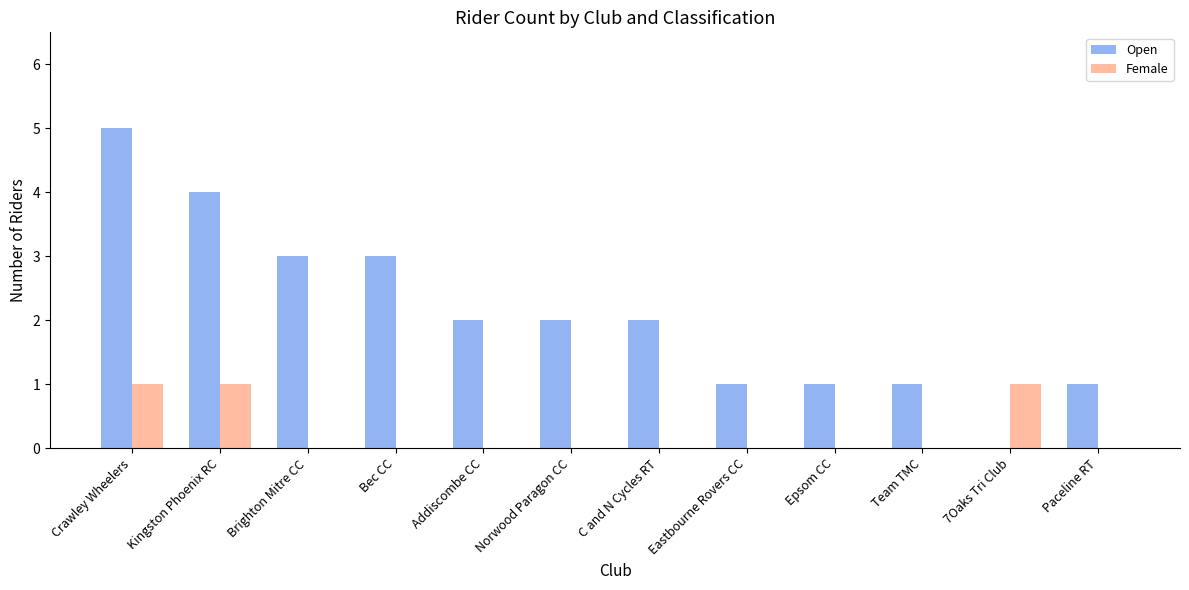

True or false: Open has a value of 2 at Addiscombe CC.

True